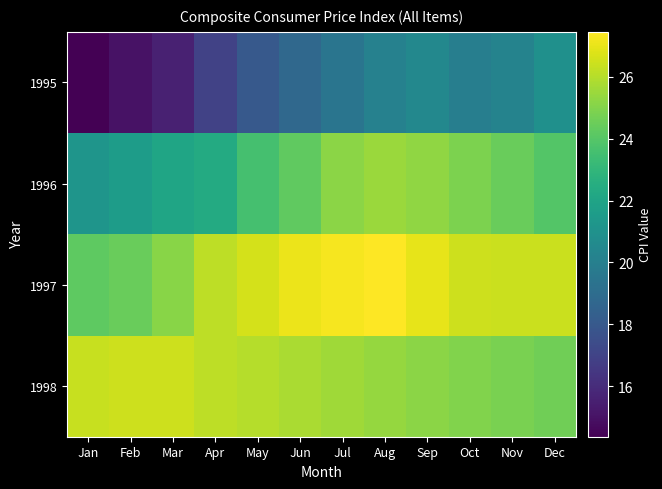

Count the number of data series in this chart.

4